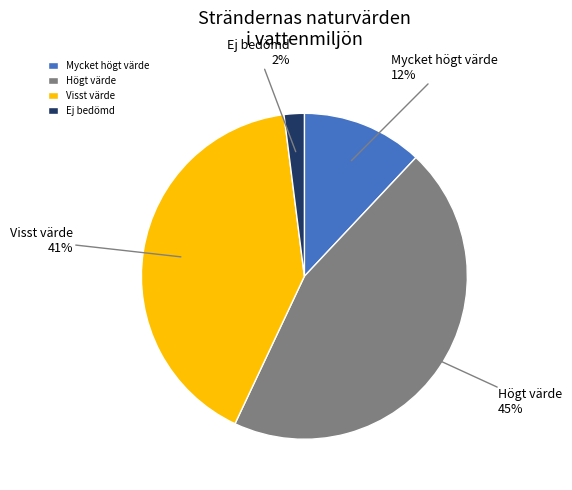

How many segments does this pie chart have?

4